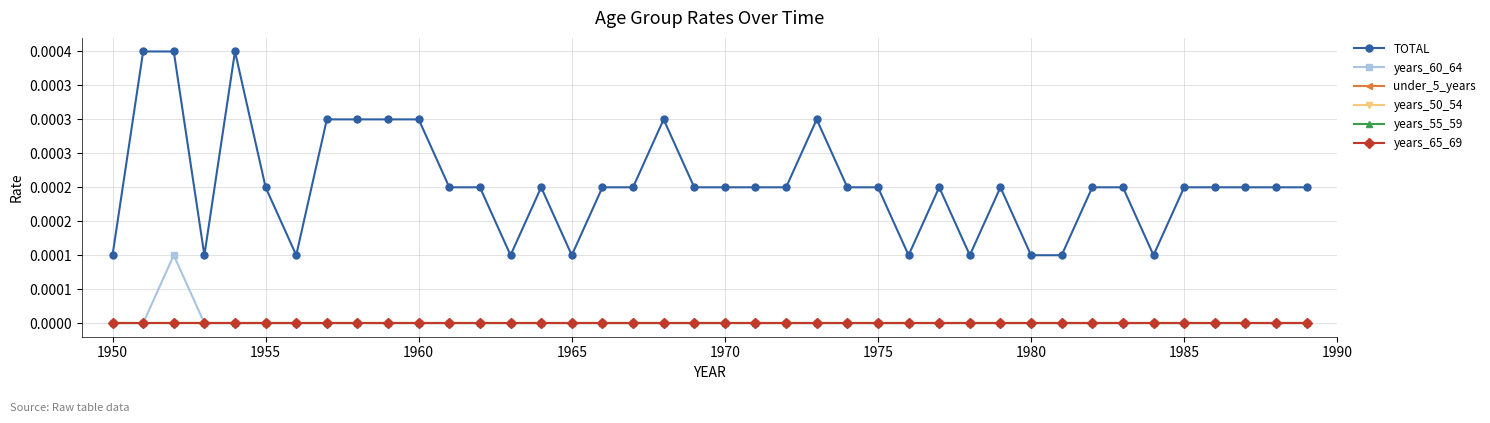

Does the chart have visible grid lines?

Yes